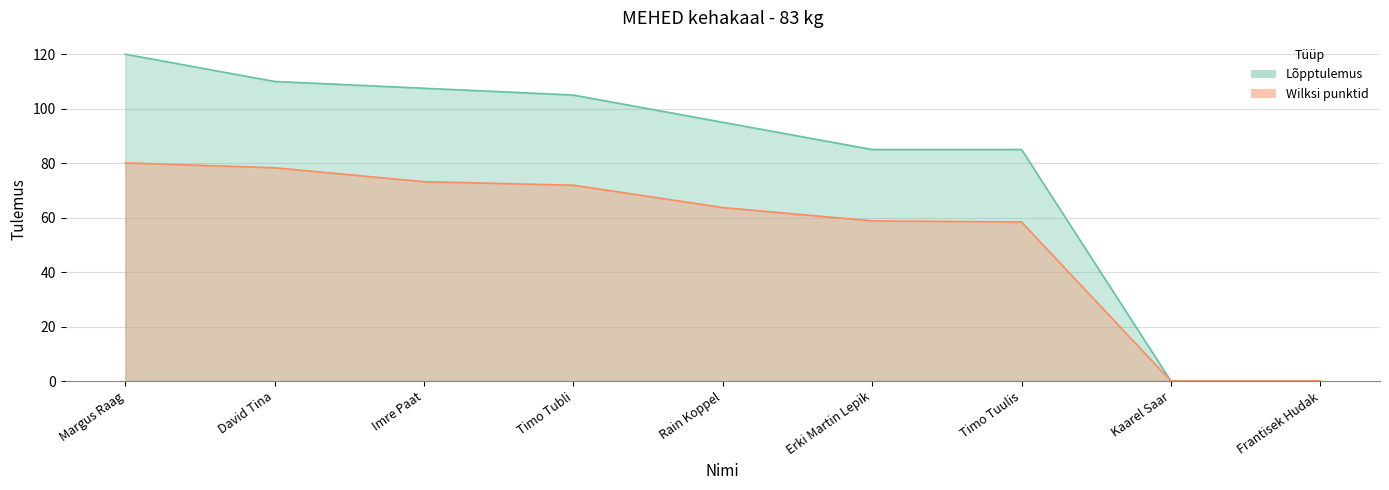

What is the label of the 8th point from the left?

Kaarel Saar